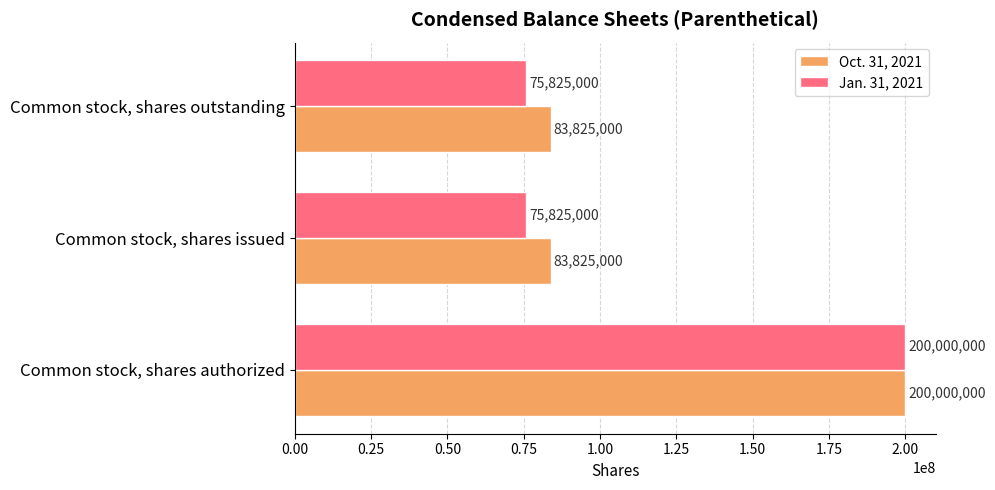

At Common stock, shares outstanding, list the series in order from smallest to largest.

Jan. 31, 2021, Oct. 31, 2021